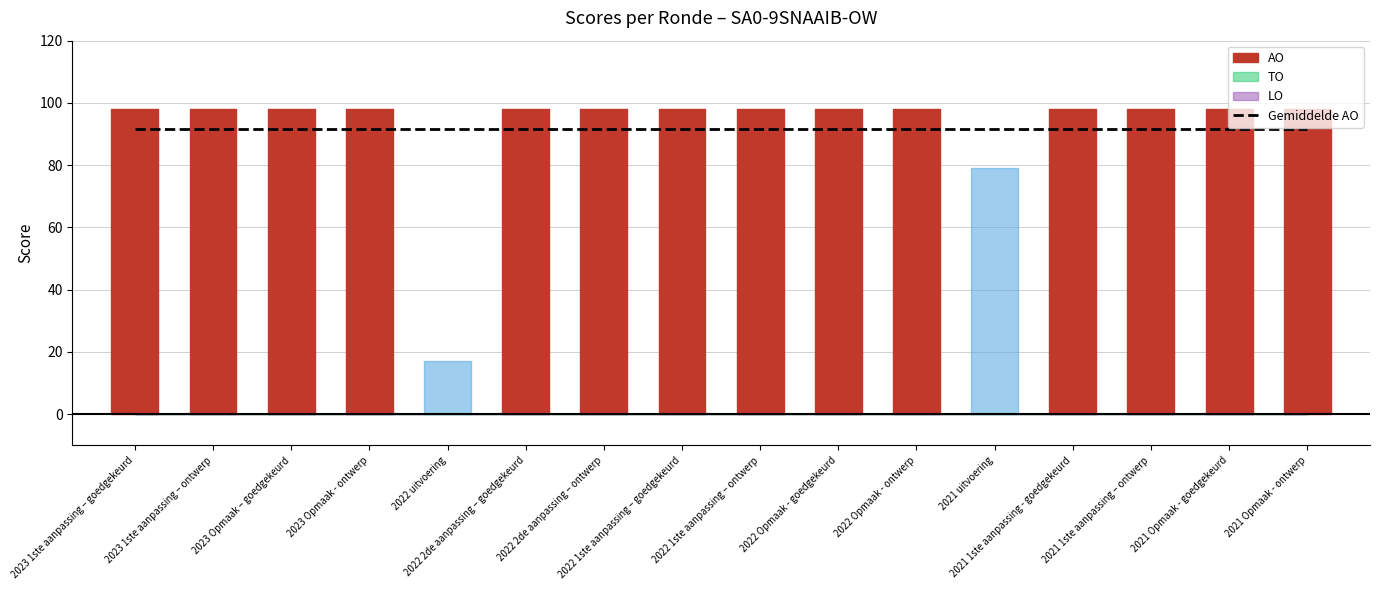

Rank the series by their maximum value, from lowest to highest.

TO, LO, AO